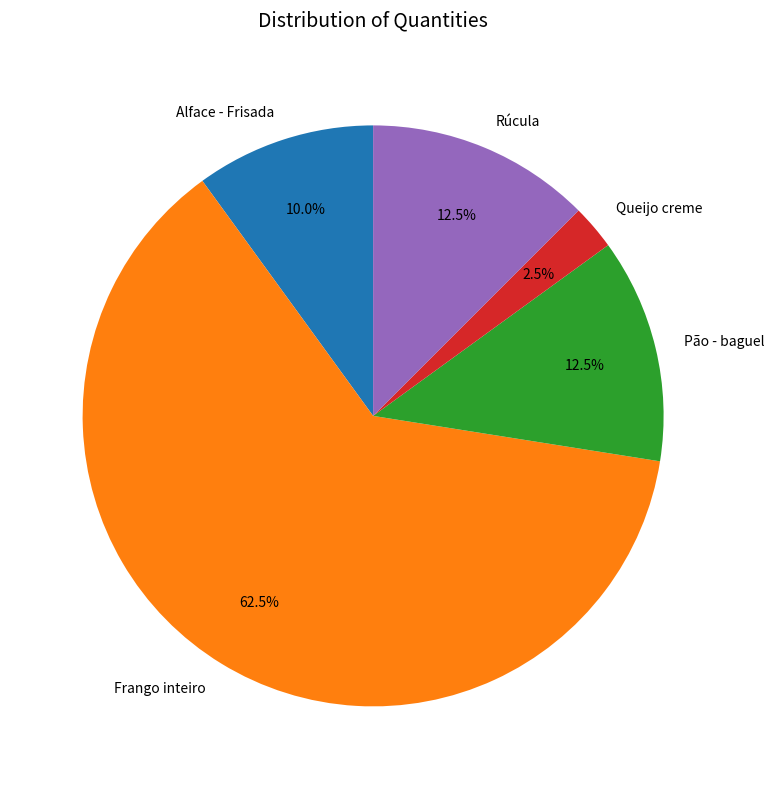

Approximately how many times larger is the value at Pão - baguel compared to Rúcula?

1.0